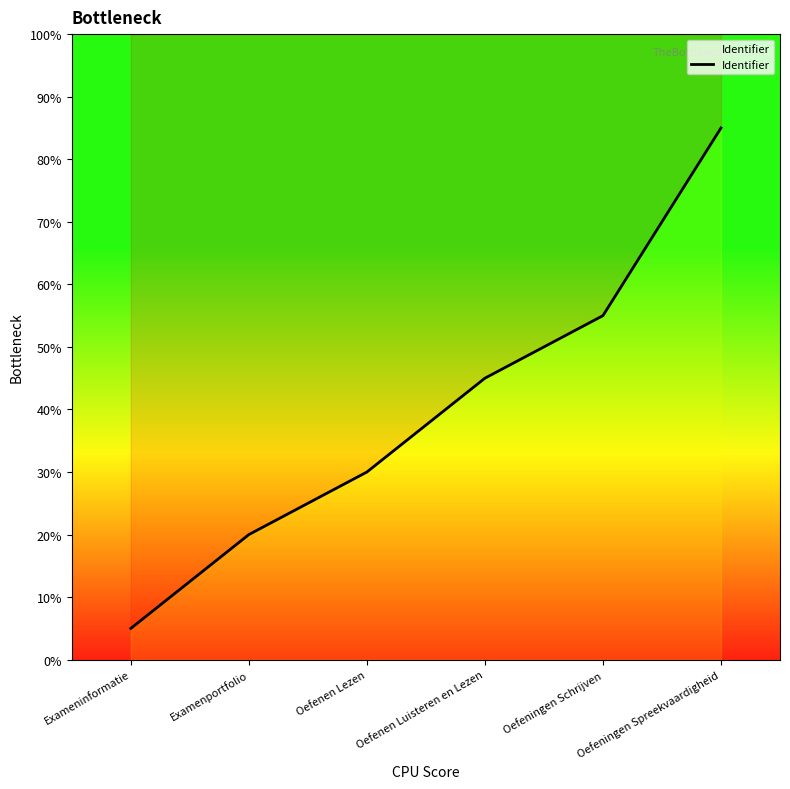

What is the label of the 1st point from the left?

Exameninformatie